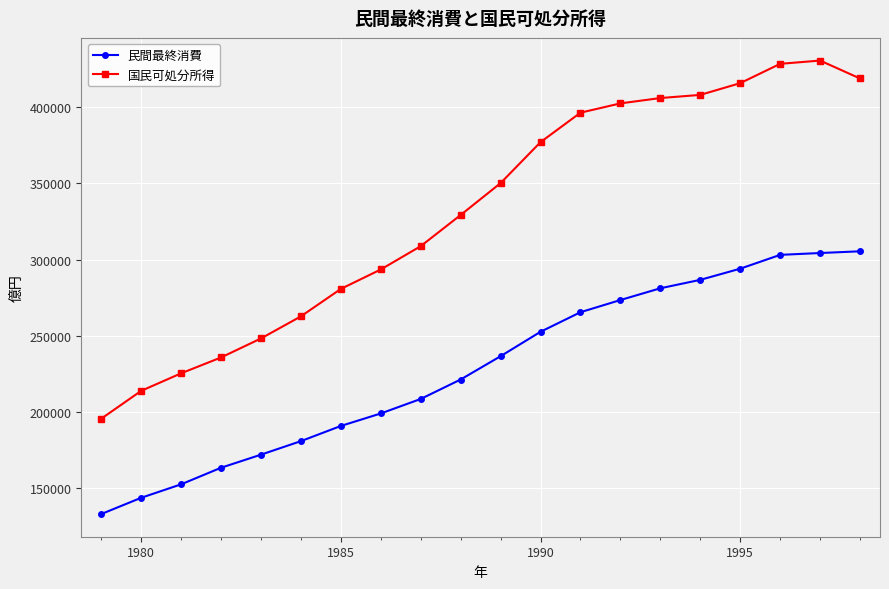

Which series has the widest spread of values?

国民可処分所得